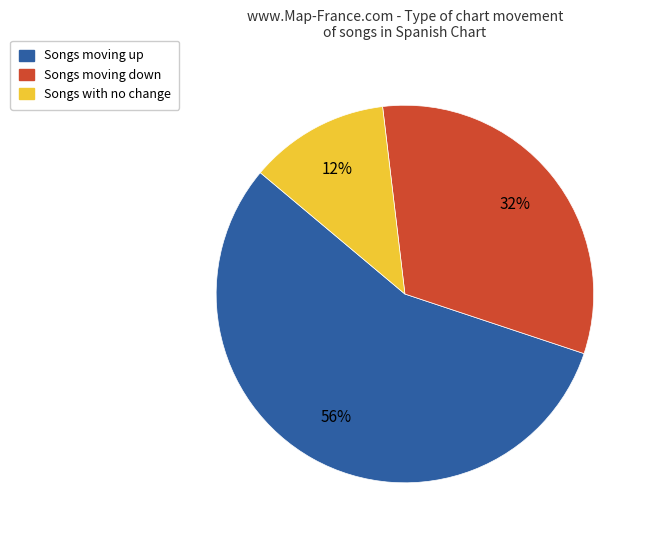

To the nearest percent, what is the average slice percentage?

33%